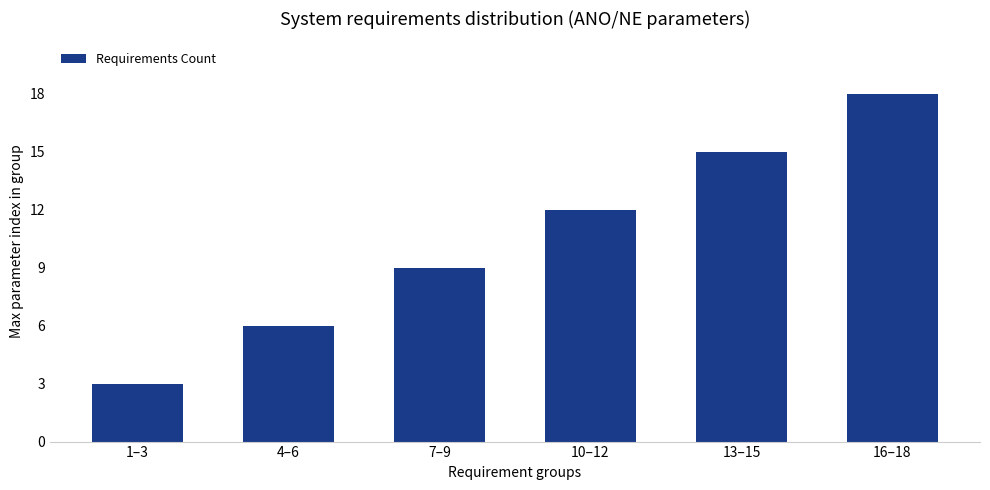

Rank the categories by value from highest to lowest.

16–18, 13–15, 10–12, 7–9, 4–6, 1–3